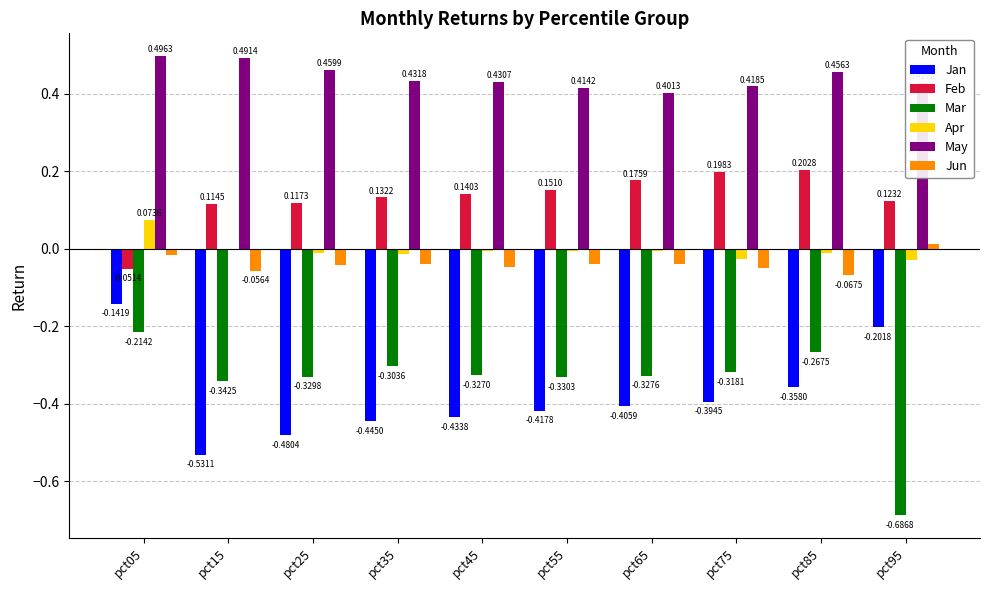

Is it true that Jan equals -0.1 at pct95?

False